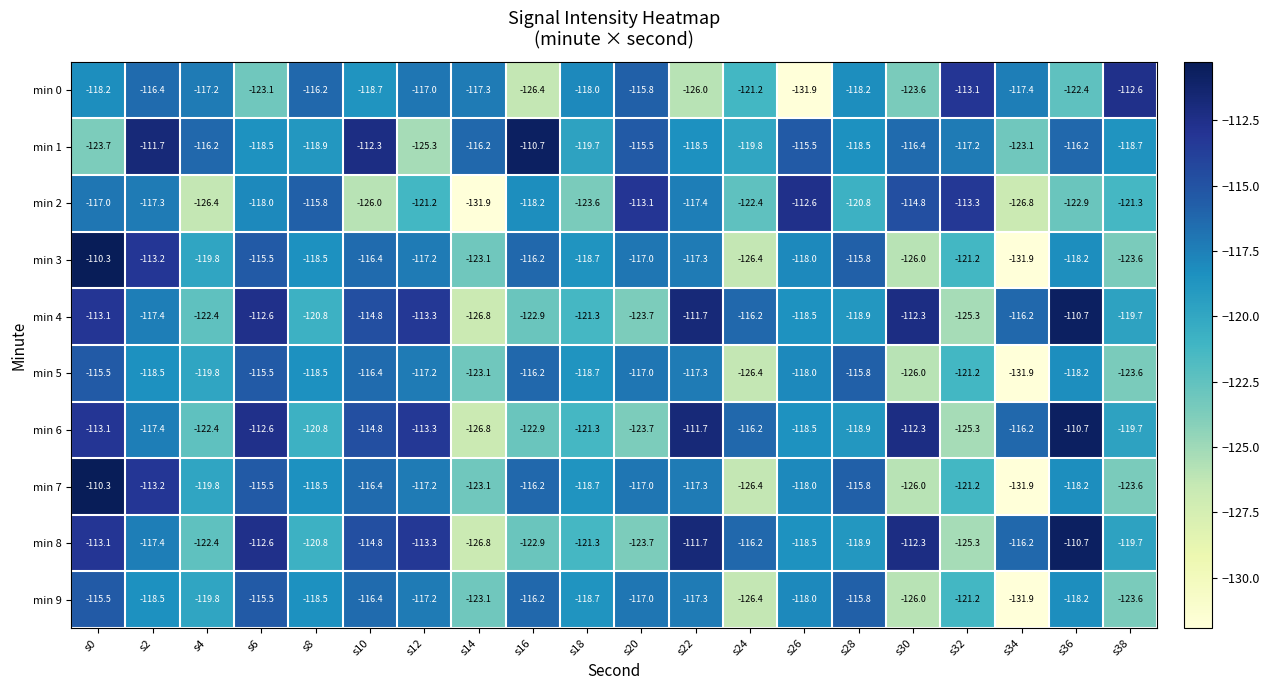

What is the difference between the maximum and second lowest values in the min 4 series?

14.6